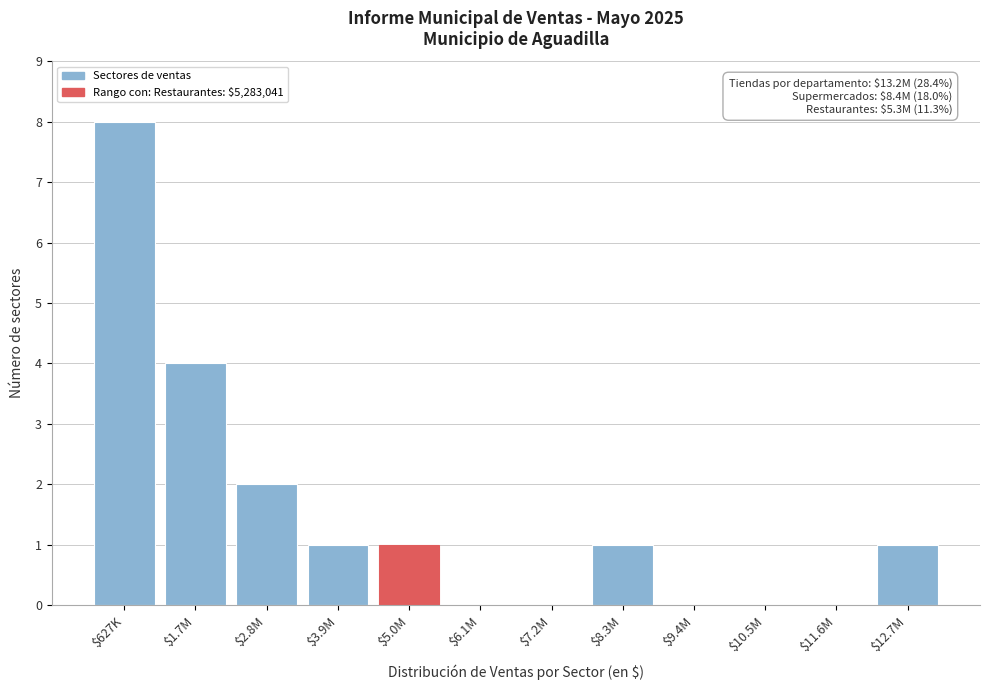

Which category has the highest value across all series?

$627K